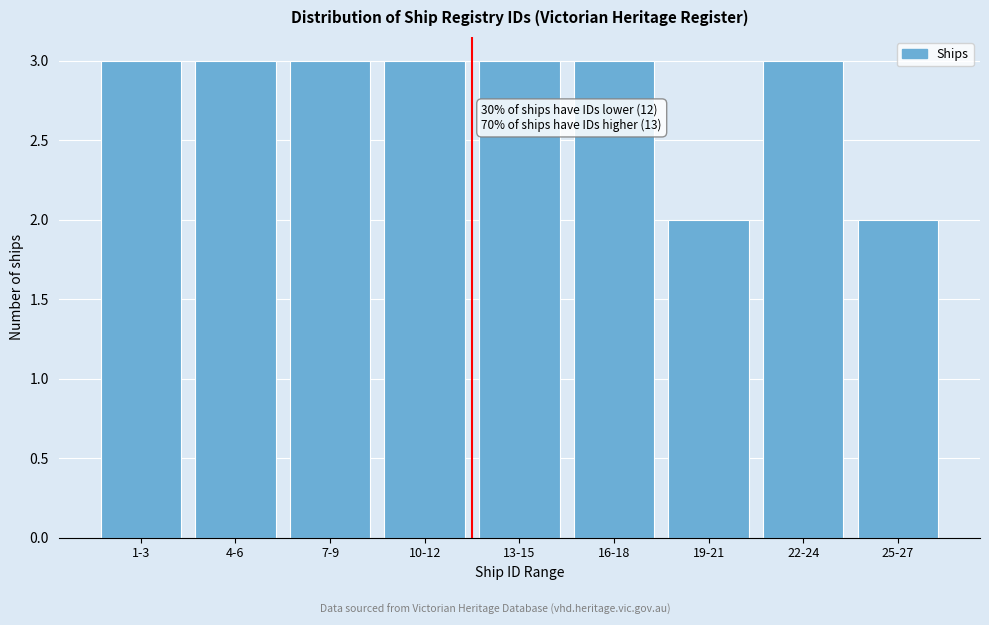

Reading left to right, what are all the values shown in this chart?

1-3=3	4-6=3	7-9=3	10-12=3	13-15=3	16-18=3	19-21=2	22-24=3	25-27=2